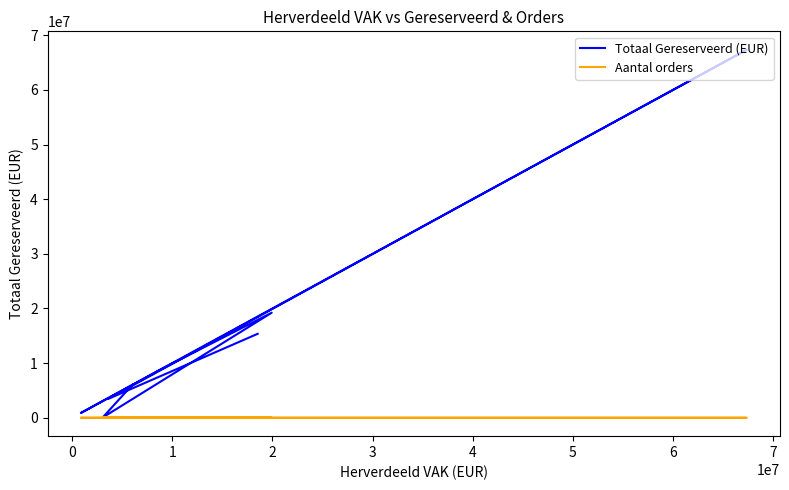

True or false: Aantal orders has a value of 221.1 at 7.

False